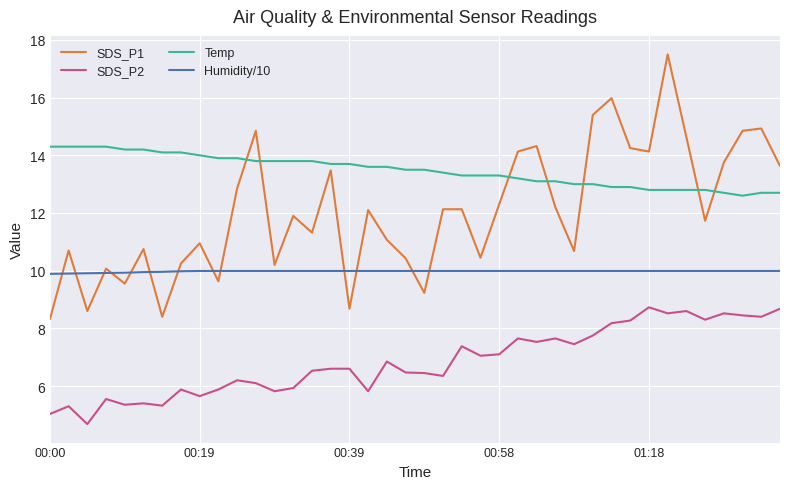

What are all the series names shown in the legend?

SDS_P1, SDS_P2, Temp, Humidity/10